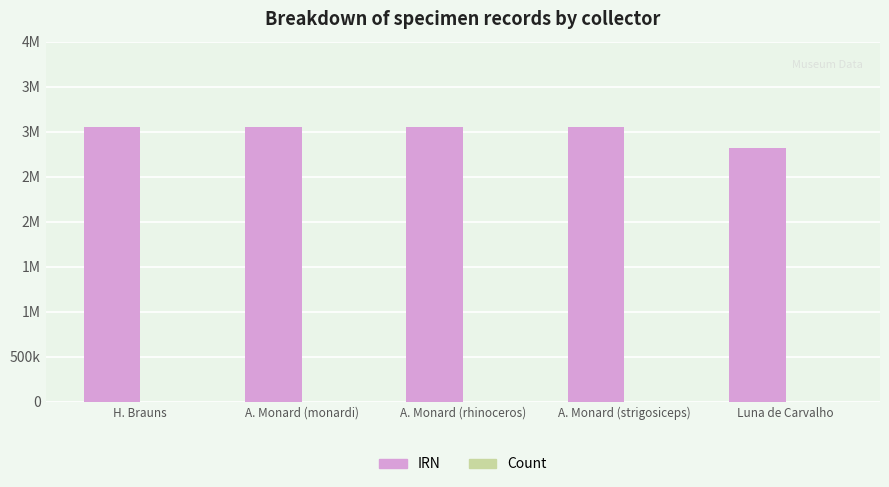

List the series in order of their overall mean, lowest first.

Count, IRN